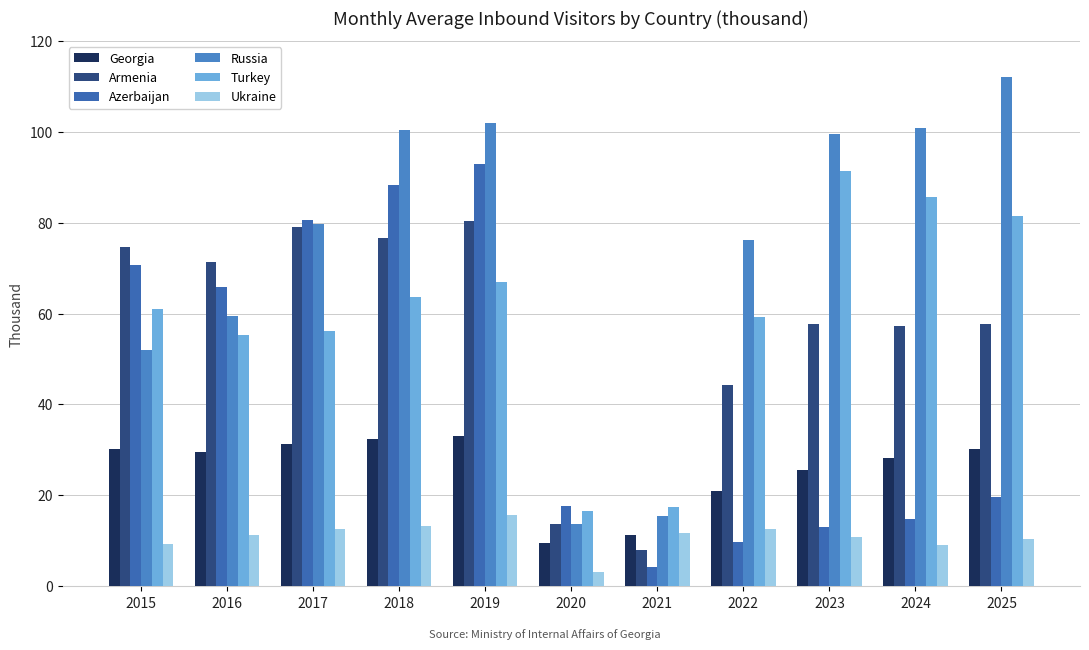

How many bars are there in total?

66